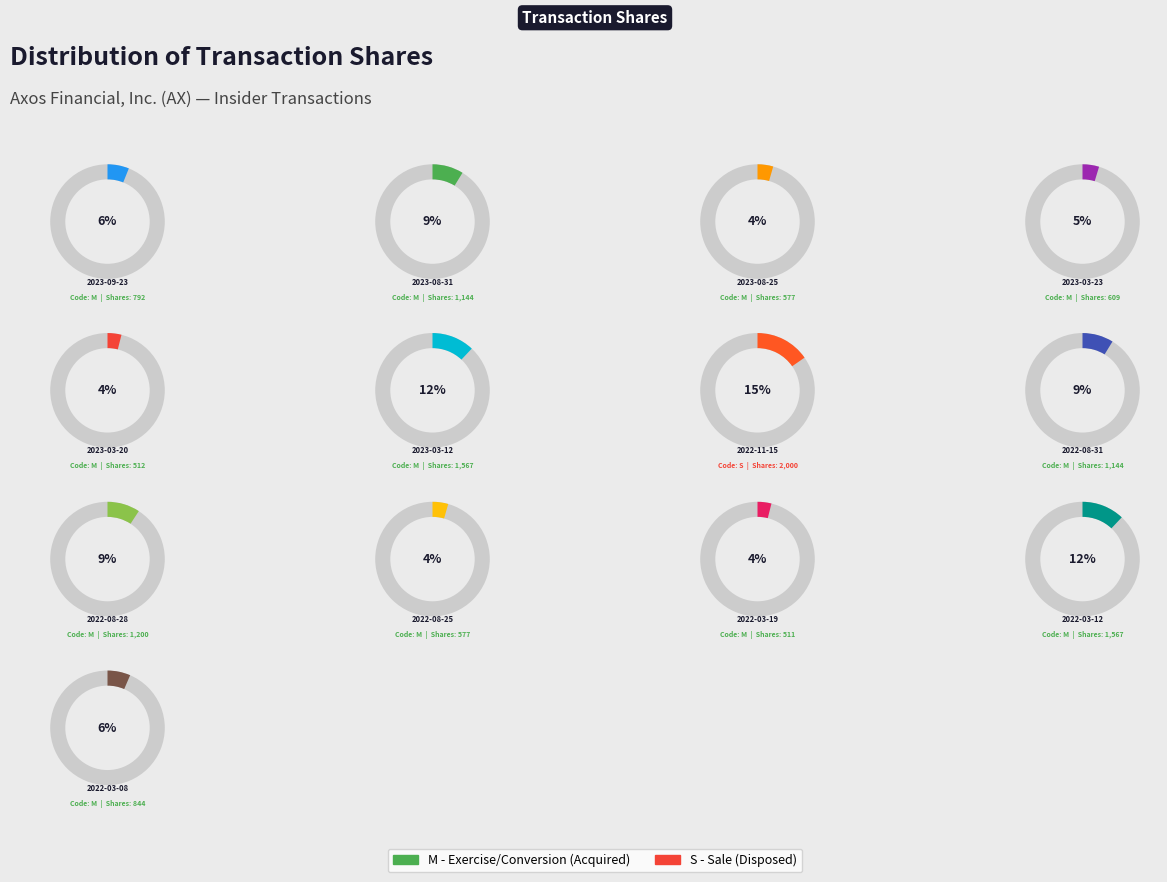

To the nearest percent, what is the average slice percentage?

8%